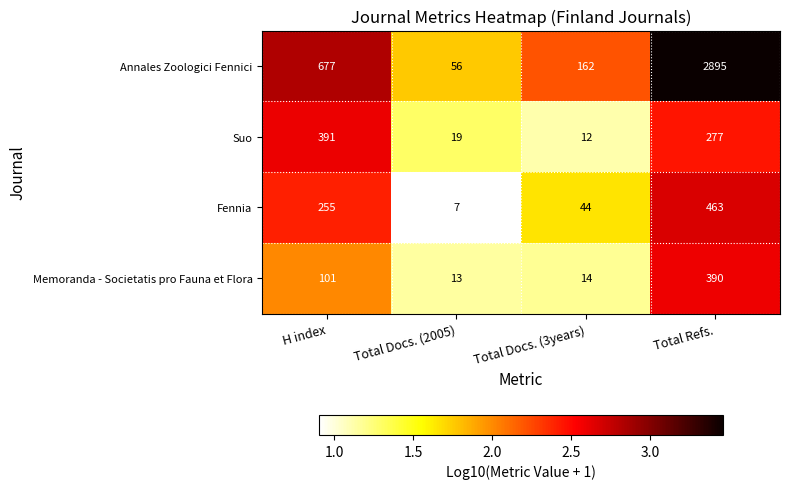

At H index, list the series in order from smallest to largest.

Memoranda - Societatis pro Fauna et Flora, Fennia, Suo, Annales Zoologici Fennici